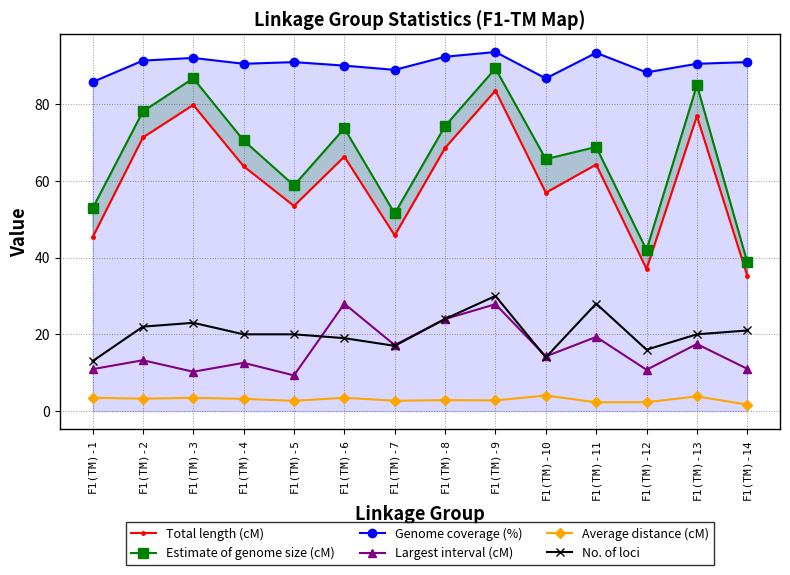

Is the value of Total length (cM) at F1(TM)-14 greater than the value of Genome coverage (%) at F1(TM)-14?

No